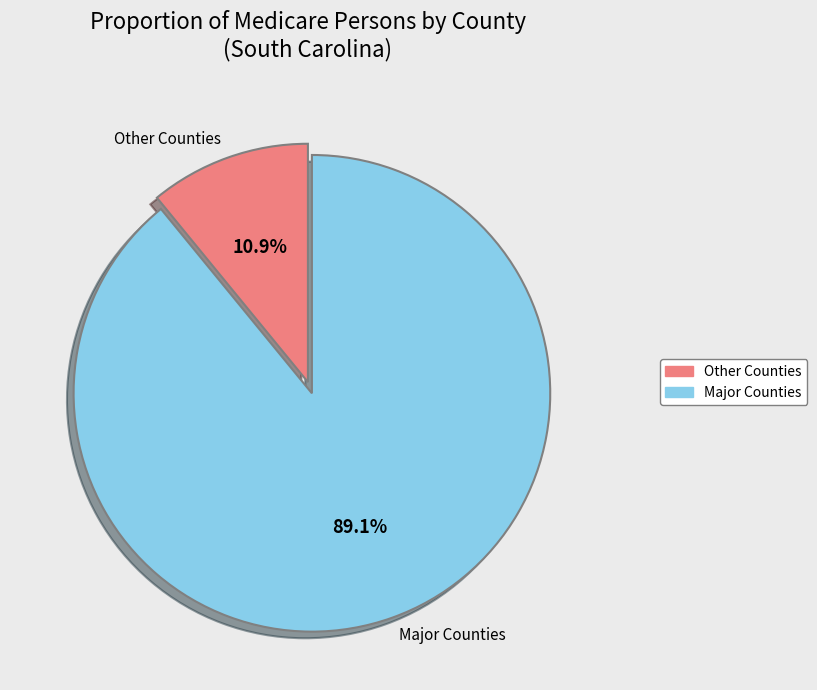

Does any single category account for the majority?

Yes